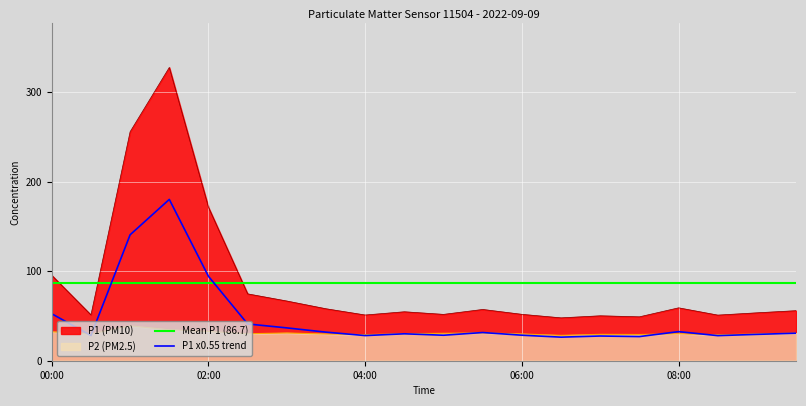

Reading left to right, list all the values displayed in this chart.

P1: 95.4	51.2	255.9	327.7	171.4	74.7	66.7	58.0	51.1	54.7	51.8	57.3	51.8	47.9	50.2	49.0	59.1	51.0	53.5	55.9
P2: 32.4	29.8	39.0	34.6	32.7	30.2	31.0	29.9	29.2	30.2	30.6	31.1	29.9	28.3	29.5	29.3	30.2	28.9	29.9	30.8